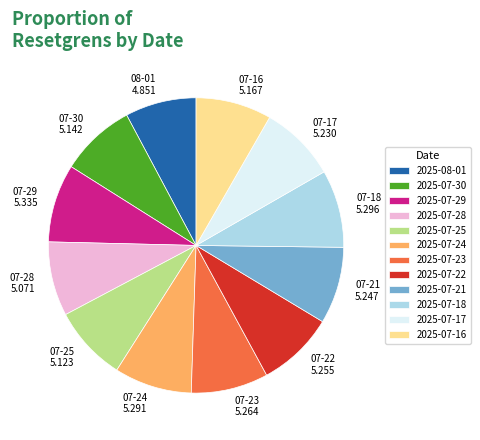

How many slices are in this pie chart?

12